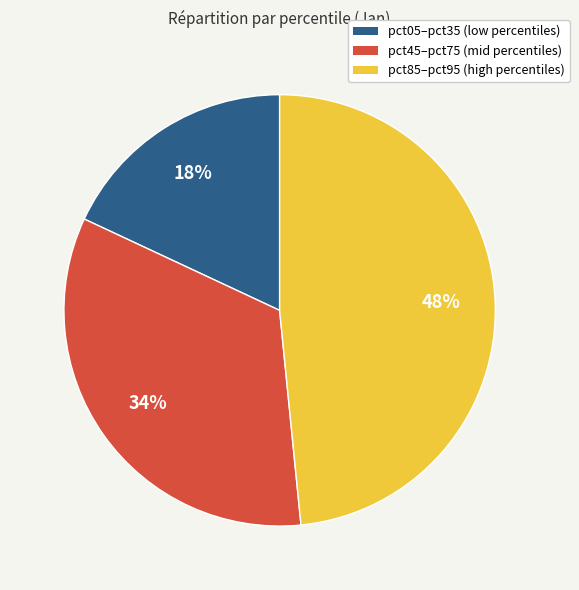

To the nearest percent, what is the average slice percentage?

33%